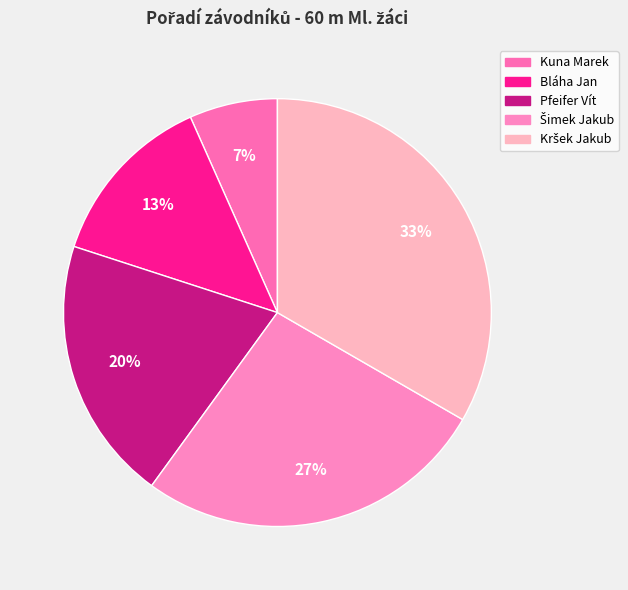

Approximately how many times larger is the value at Bláha Jan compared to Pfeifer Vít?

0.7